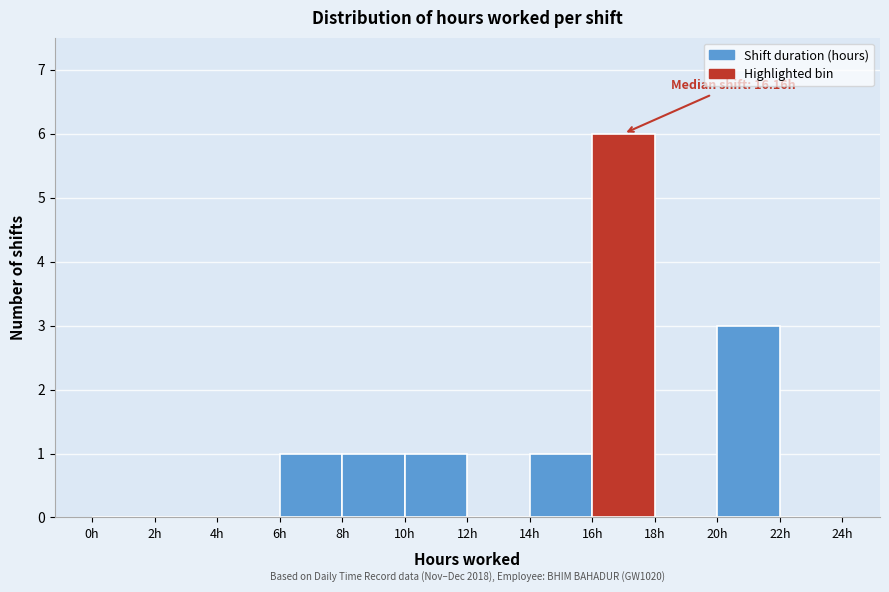

Over which range of the x-axis is the bar tallest?

16 to 18